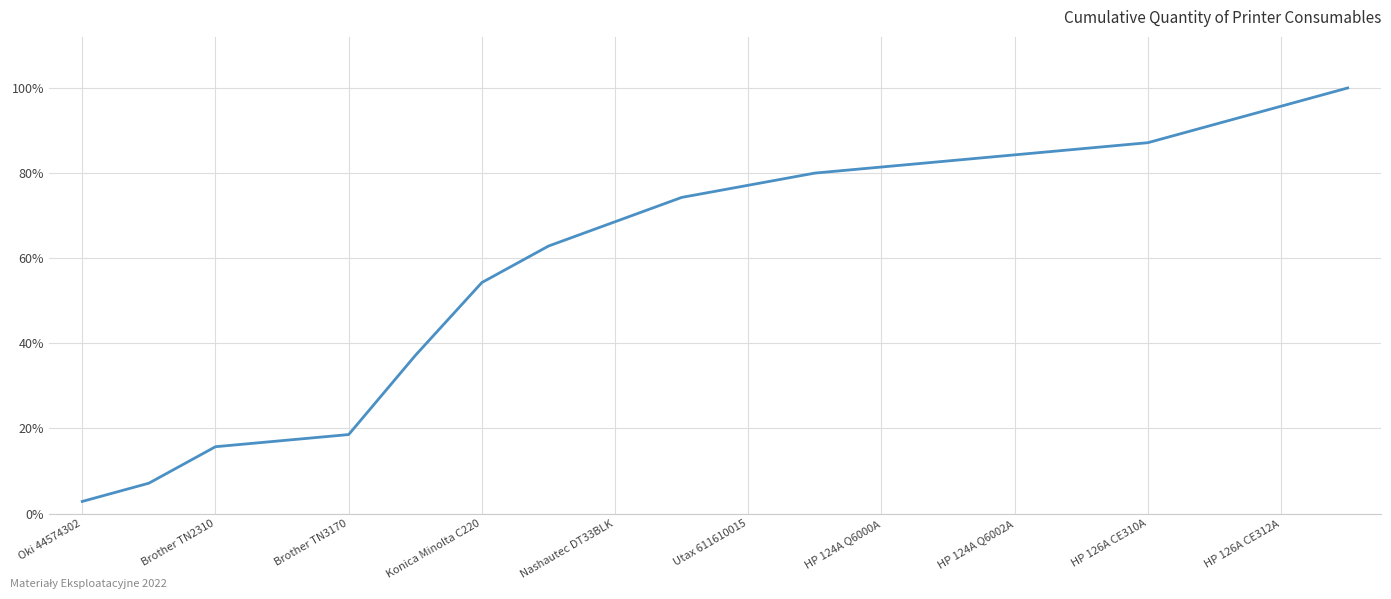

Reading left to right, transcribe all the data shown in this chart.

2.9	7.1	15.7	17.1	18.6	37.1	54.3	62.9	68.6	74.3	77.1	80.0	81.4	82.9	84.3	85.7	87.1	91.4	95.7	100.0